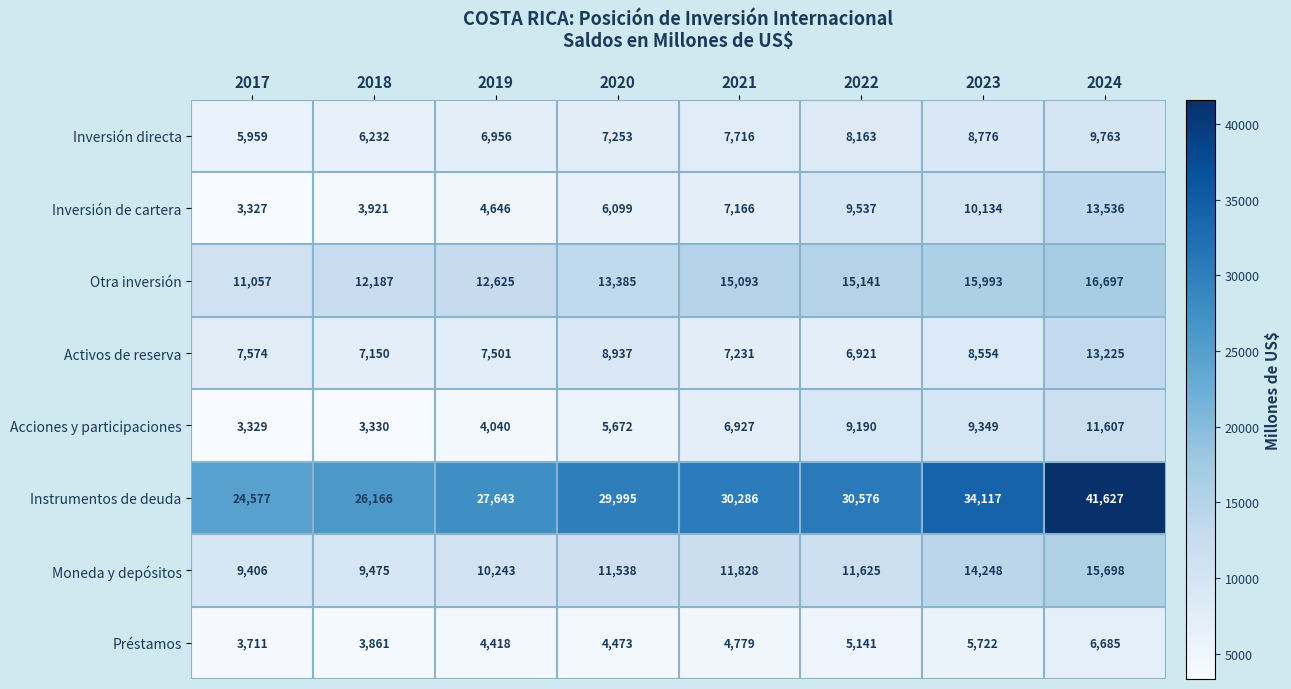

What is the maximum value shown in the chart?

41627